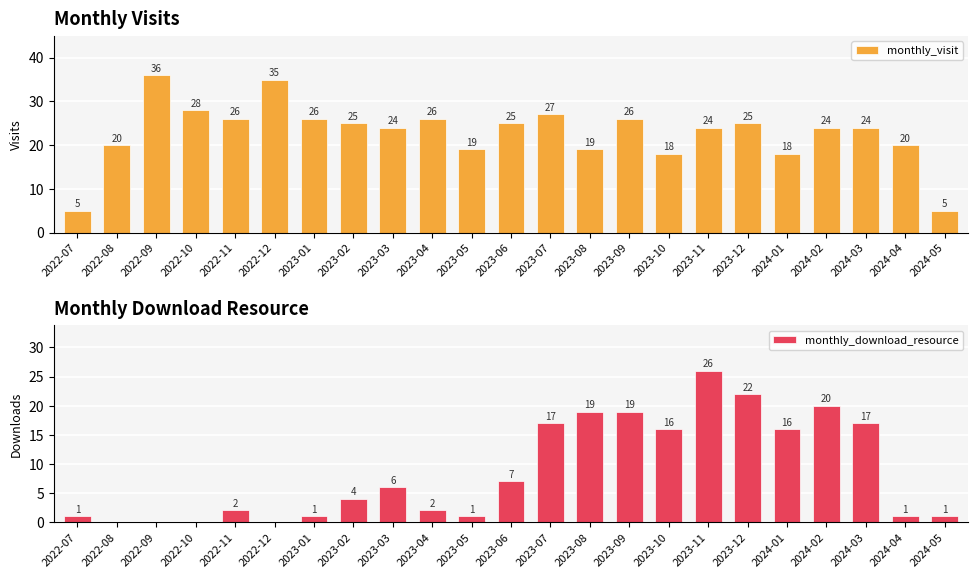

What is the sum of the monthly_visit values at 2023-06 and 2023-09?

51